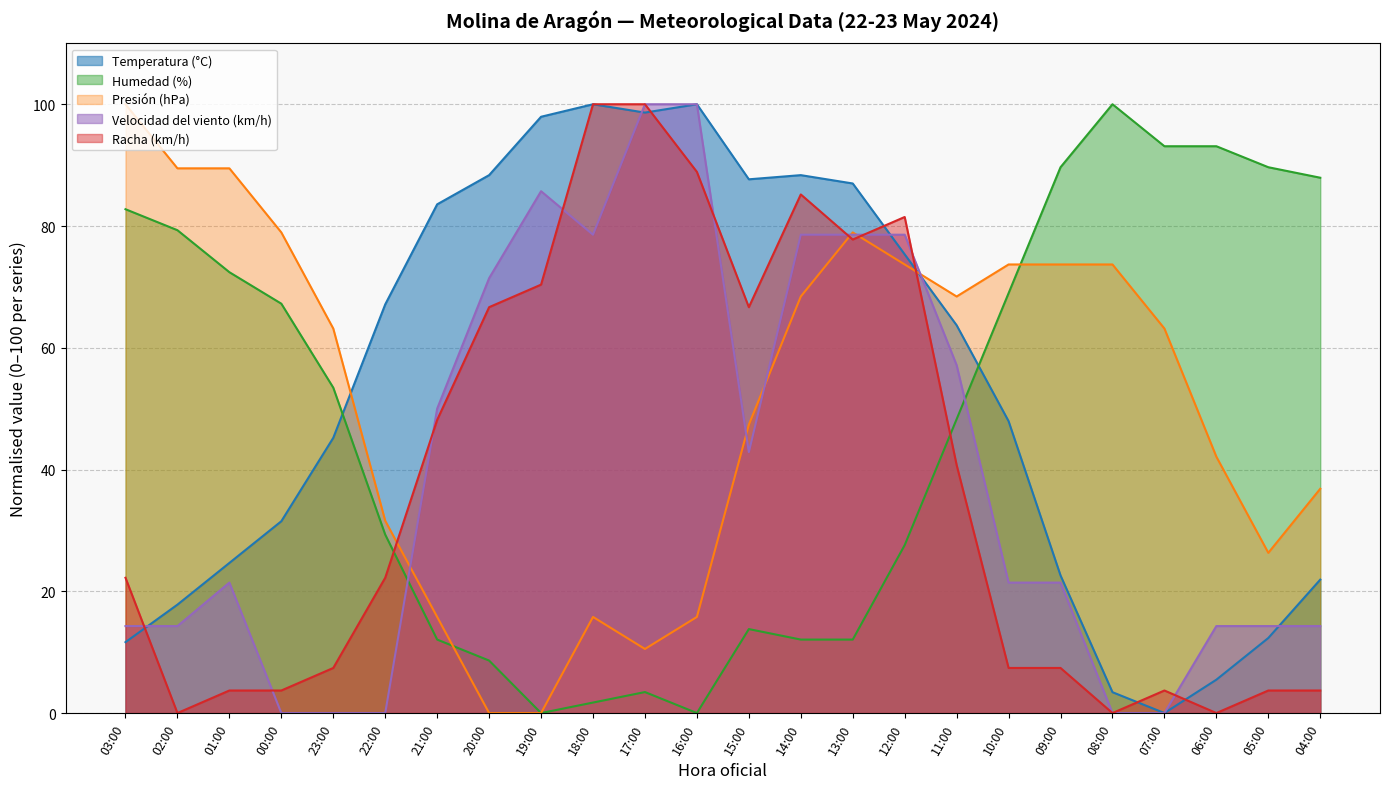

Where is Presión (hPa) nearest to the value 50?

15:00